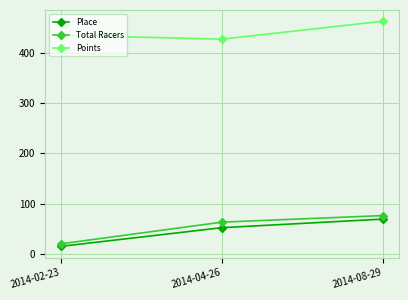

What are all the series names shown in the legend?

Place, Total Racers, Points